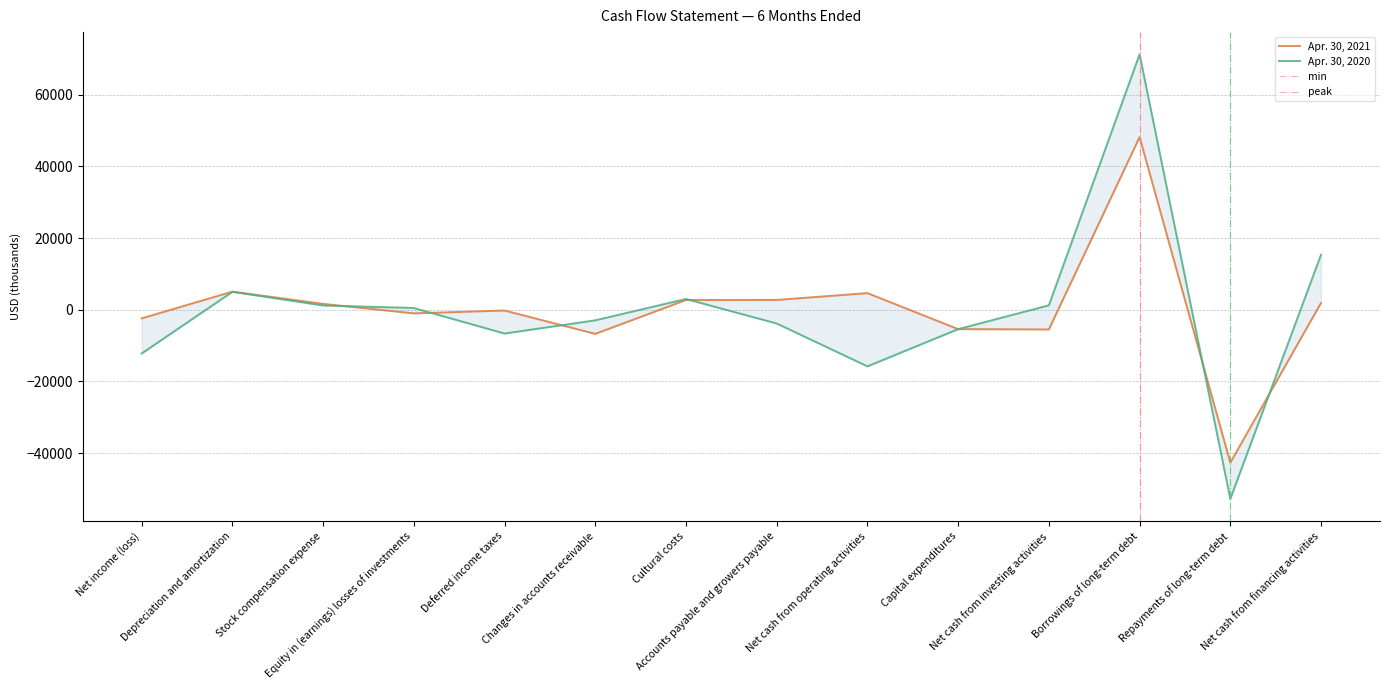

What is the difference between the maximum and minimum values in the Apr. 30, 2020 series?

124046